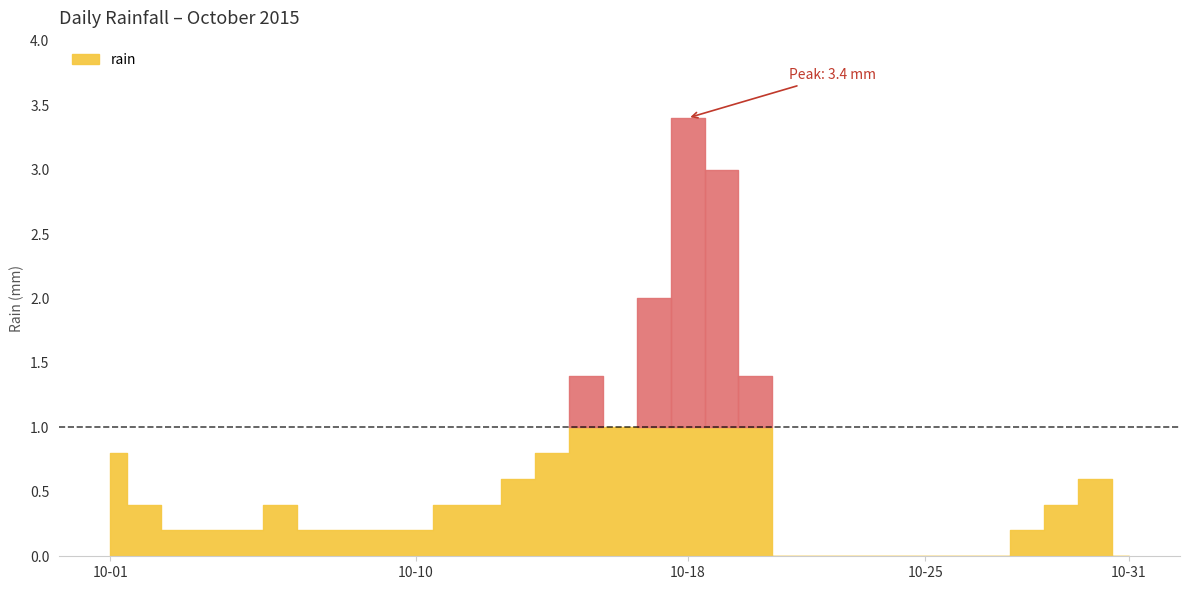

How many values exceed 0?

23